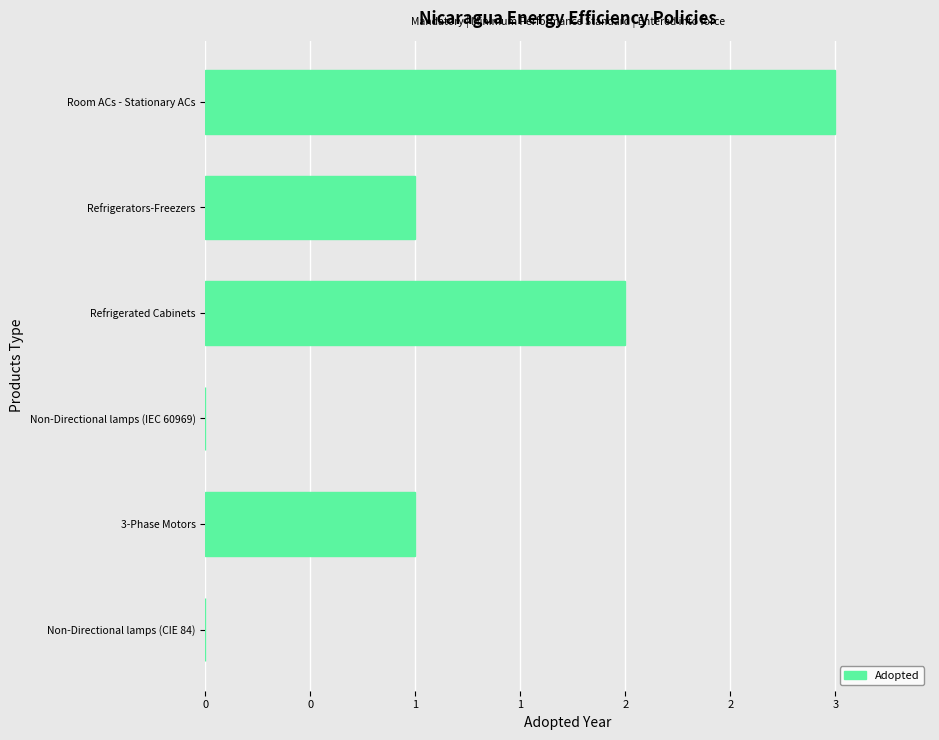

Which label corresponds to the largest value in the chart?

Room ACs - Stationary ACs